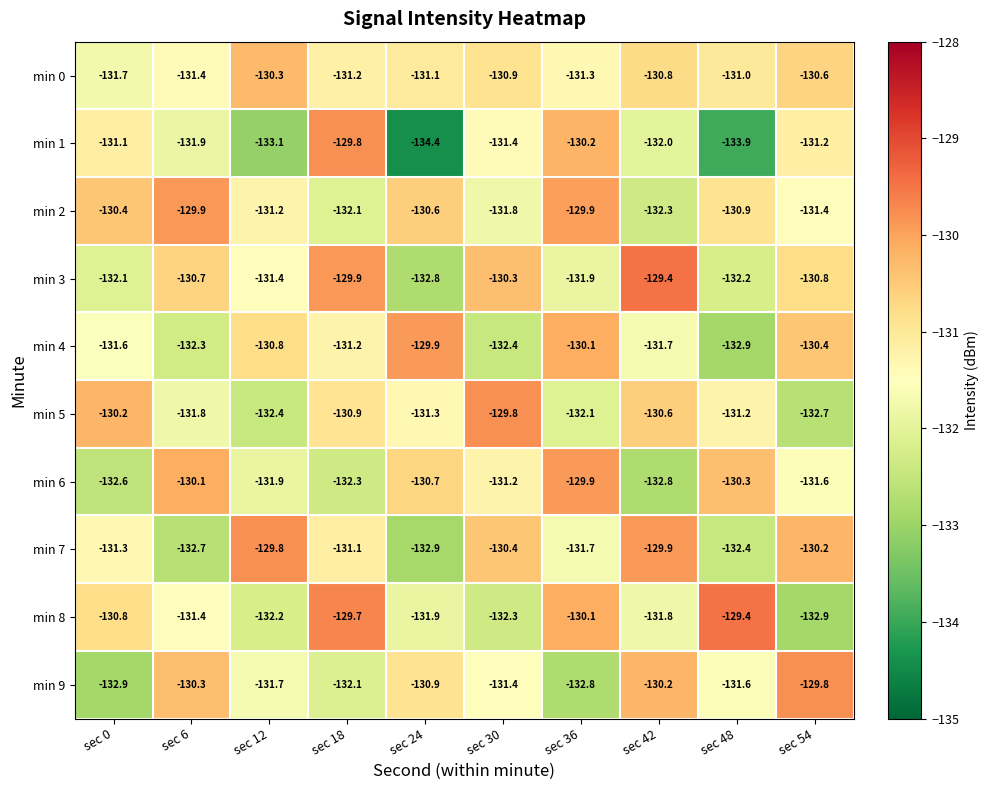

What is the greatest value displayed?

-129.4